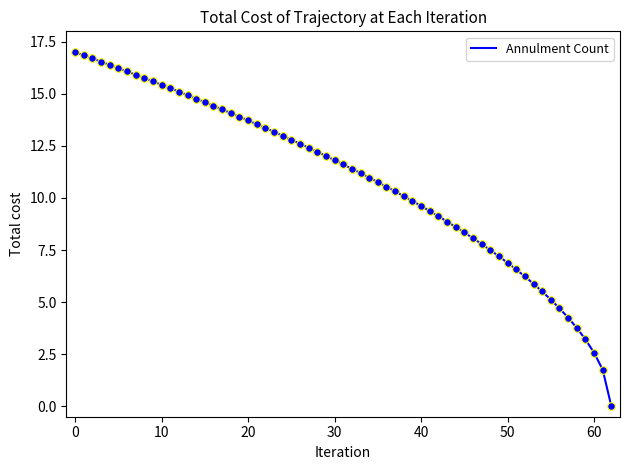

What is the difference between the maximum and minimum values?

17.0